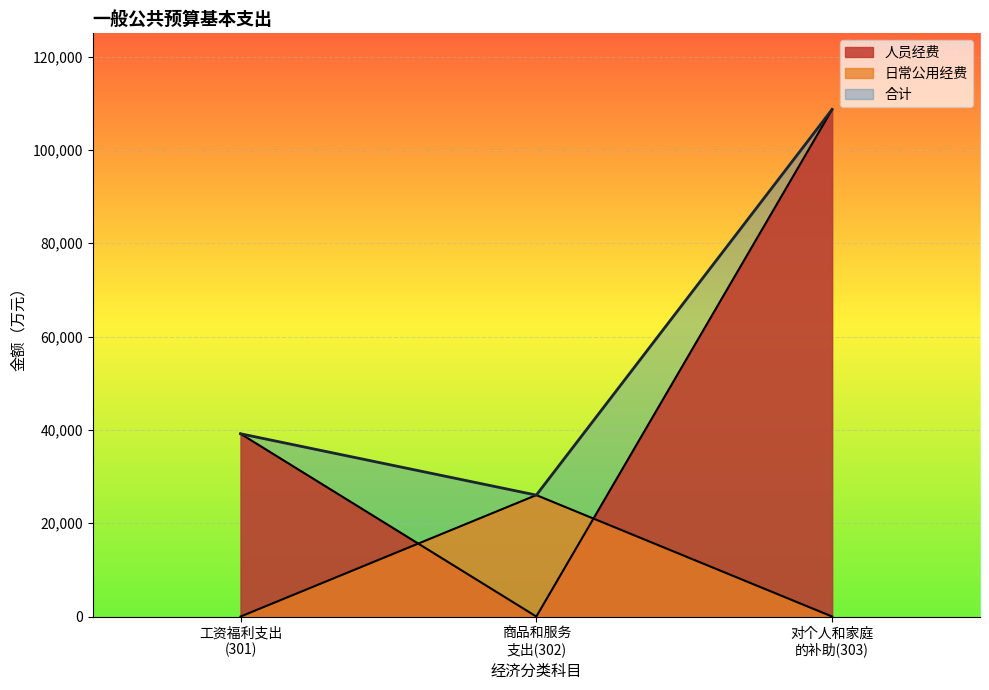

Rank the series by their average value, from lowest to highest.

日常公用经费, 人员经费, 合计